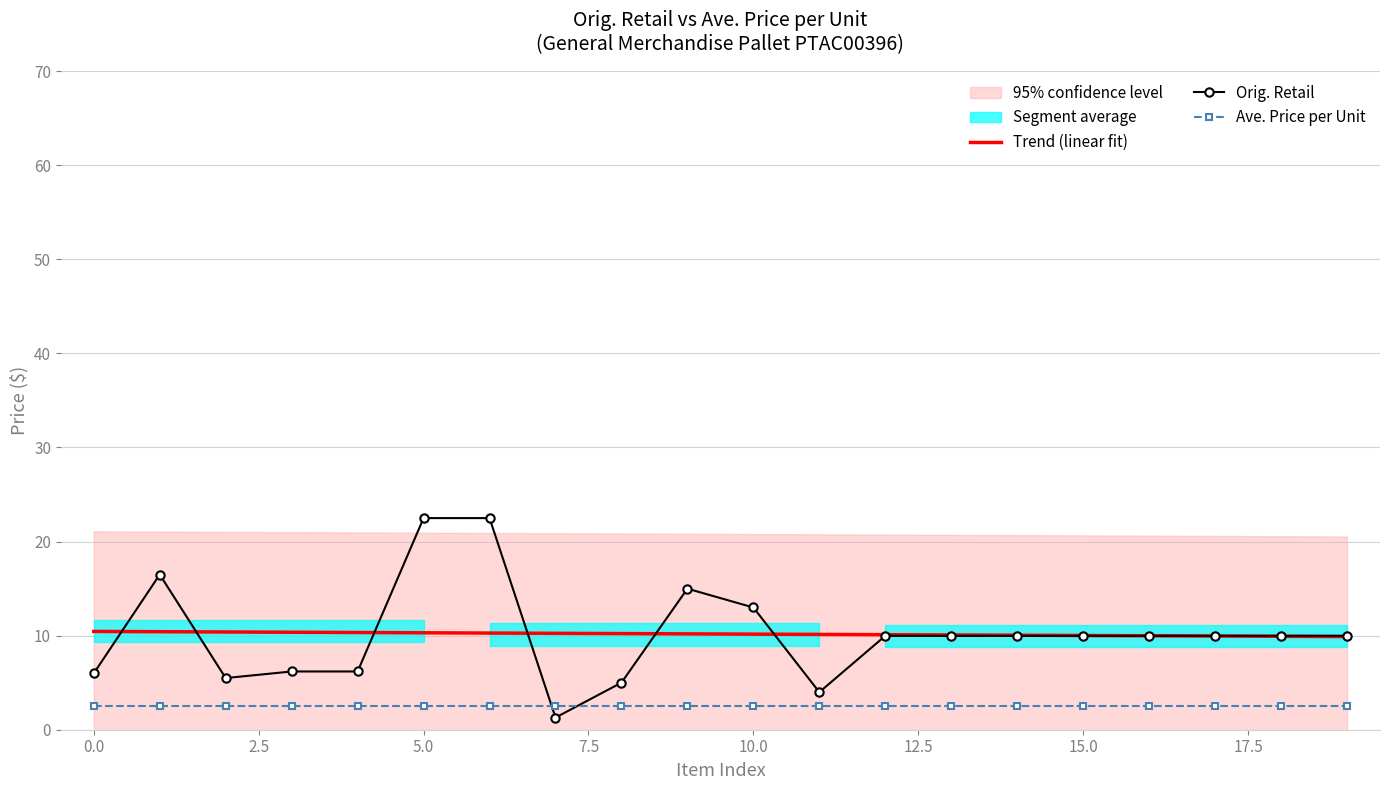

Read the Trend (linear fit) value at 10.0.

10.2